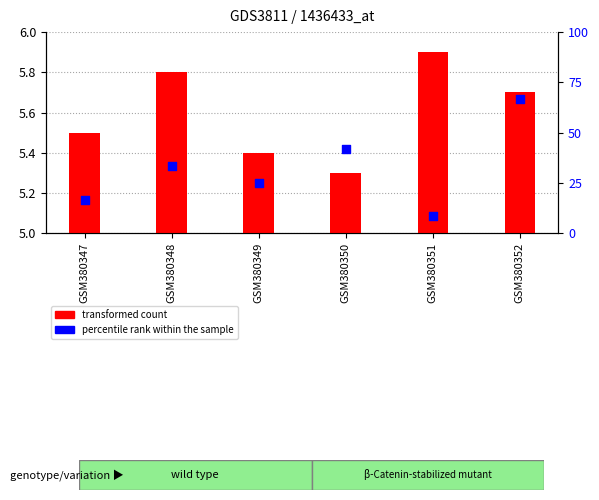

What are all the series names shown in the legend?

transformed count, percentile rank within the sample